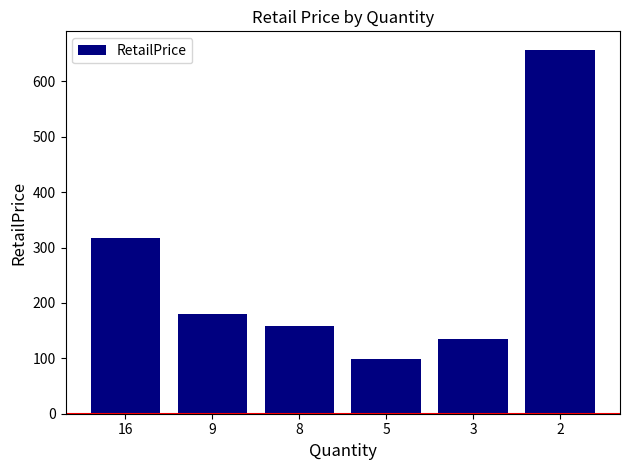

What is the ratio of the value at 2 to the value at 5?

6.6